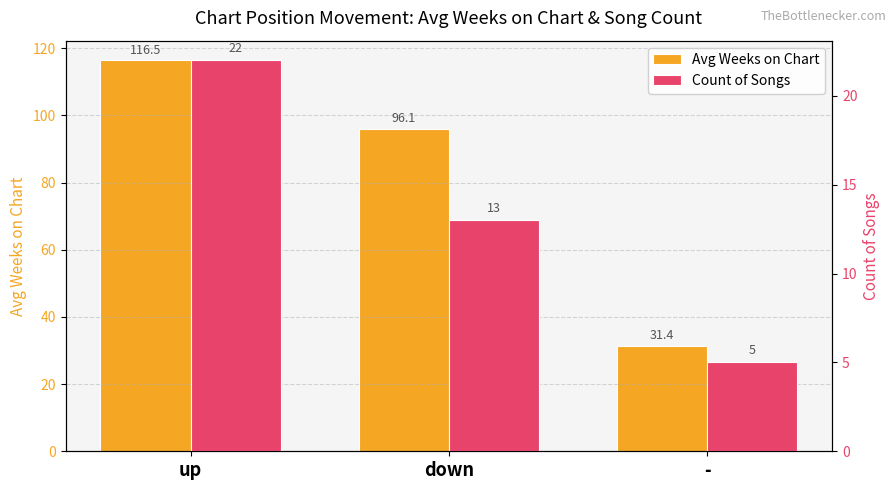

What is the total value across all series at up?

138.4